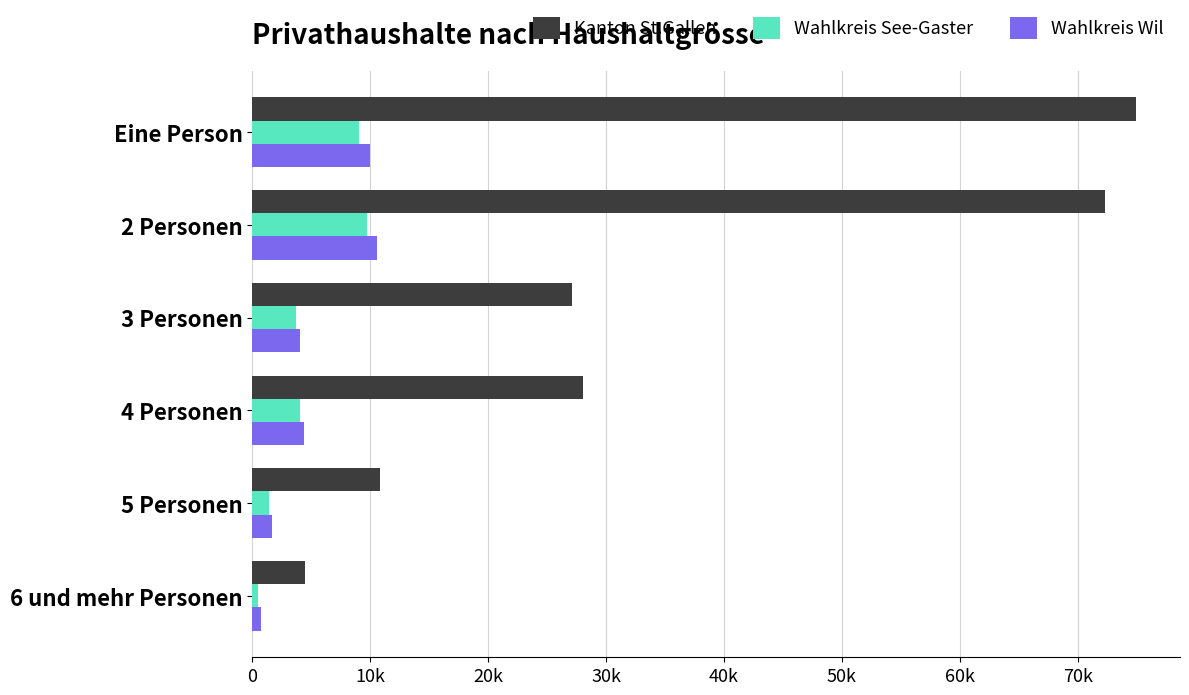

At which label is Wahlkreis Wil closest to 5658?

4 Personen